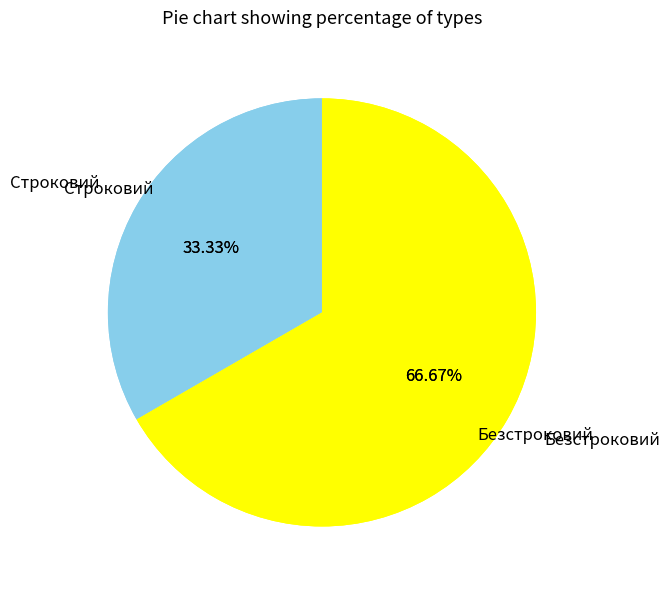

To the nearest percent, what percentage of the pie is Безстроковий?

67%